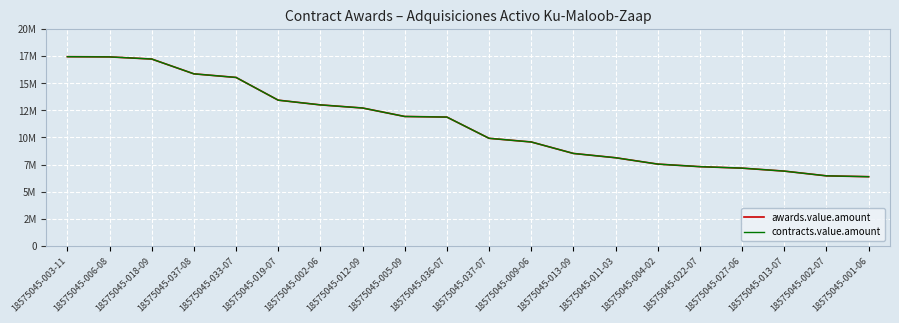

True or false: contracts.value.amount and awards.value.amount intersect in this chart.

False